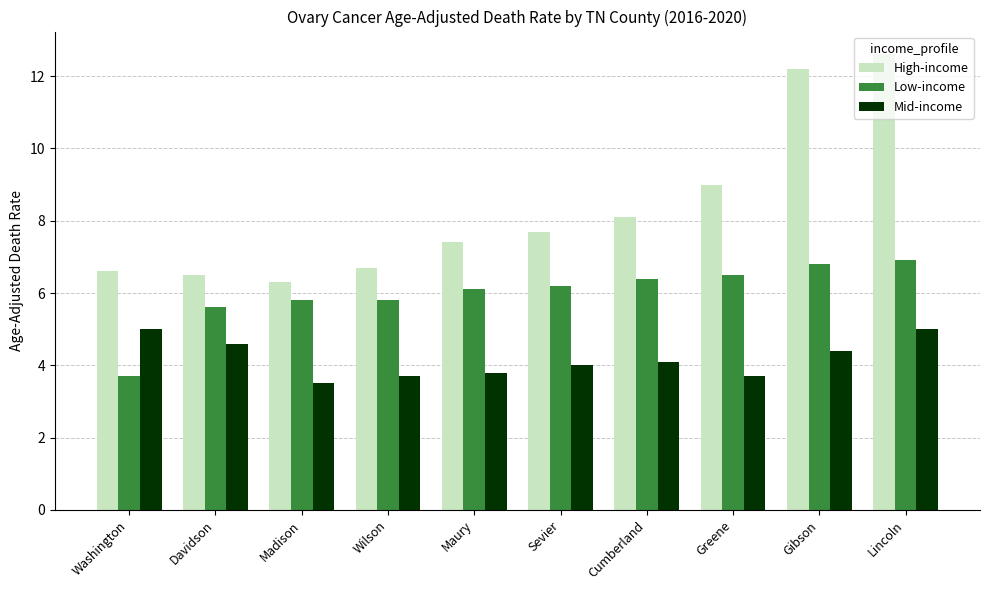

List the series in order of their peak value, lowest first.

Mid-income, Low-income, High-income